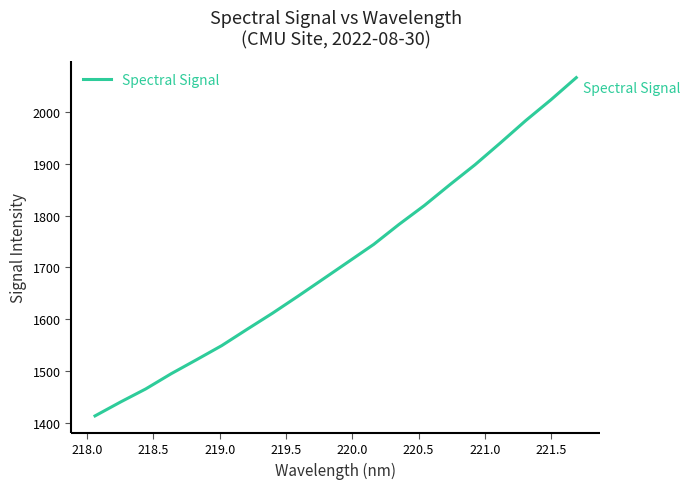

What is the maximum value shown in the chart?

2065.6